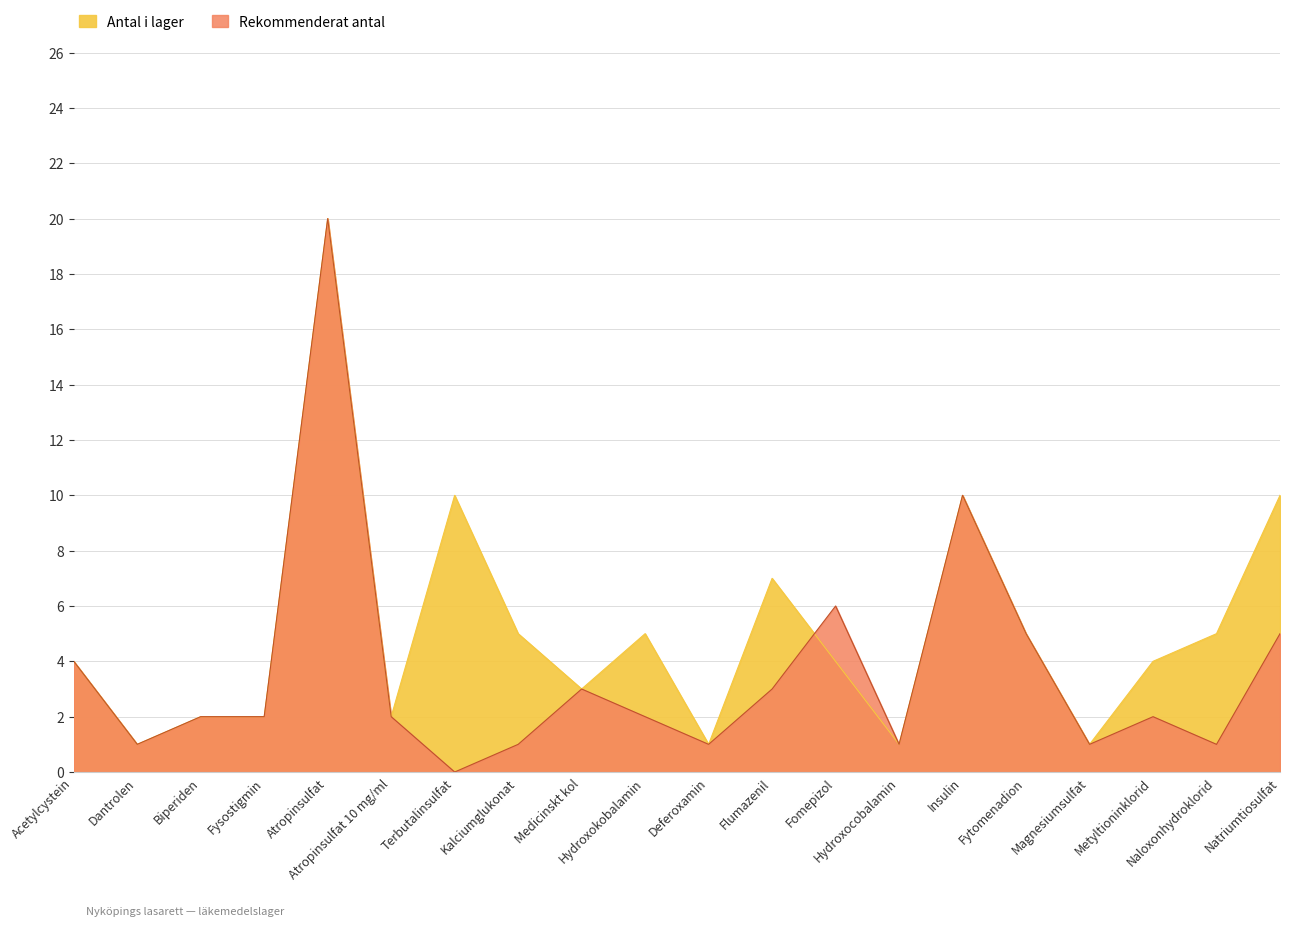

True or false: Antal i lager has a value of 31 at Atropinsulfat.

False